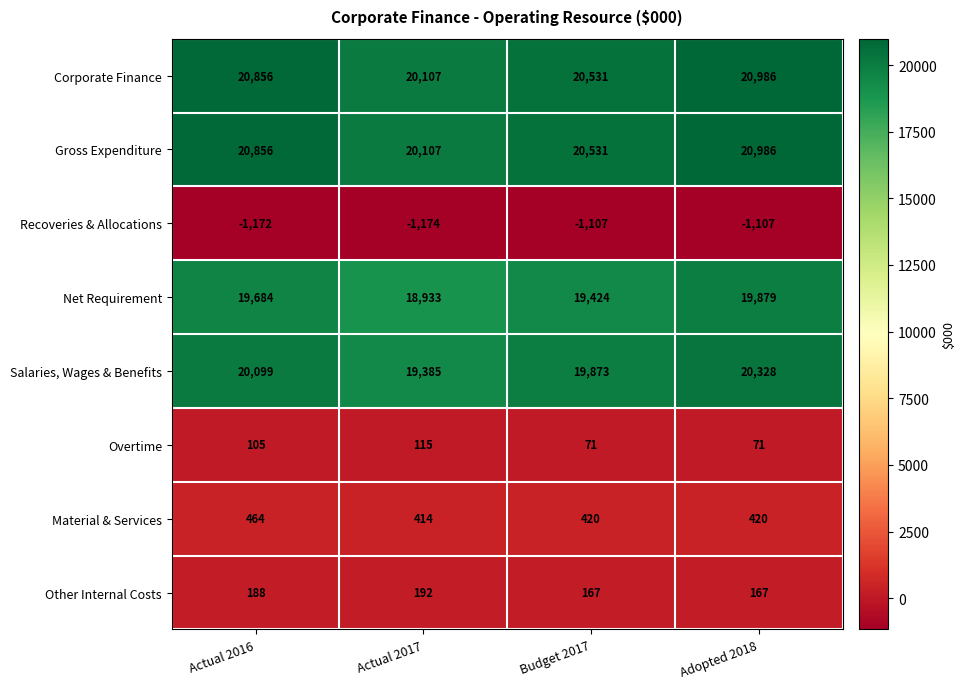

Between Actual 2016 and Actual 2017, which series saw the biggest shift?

Net Requirement